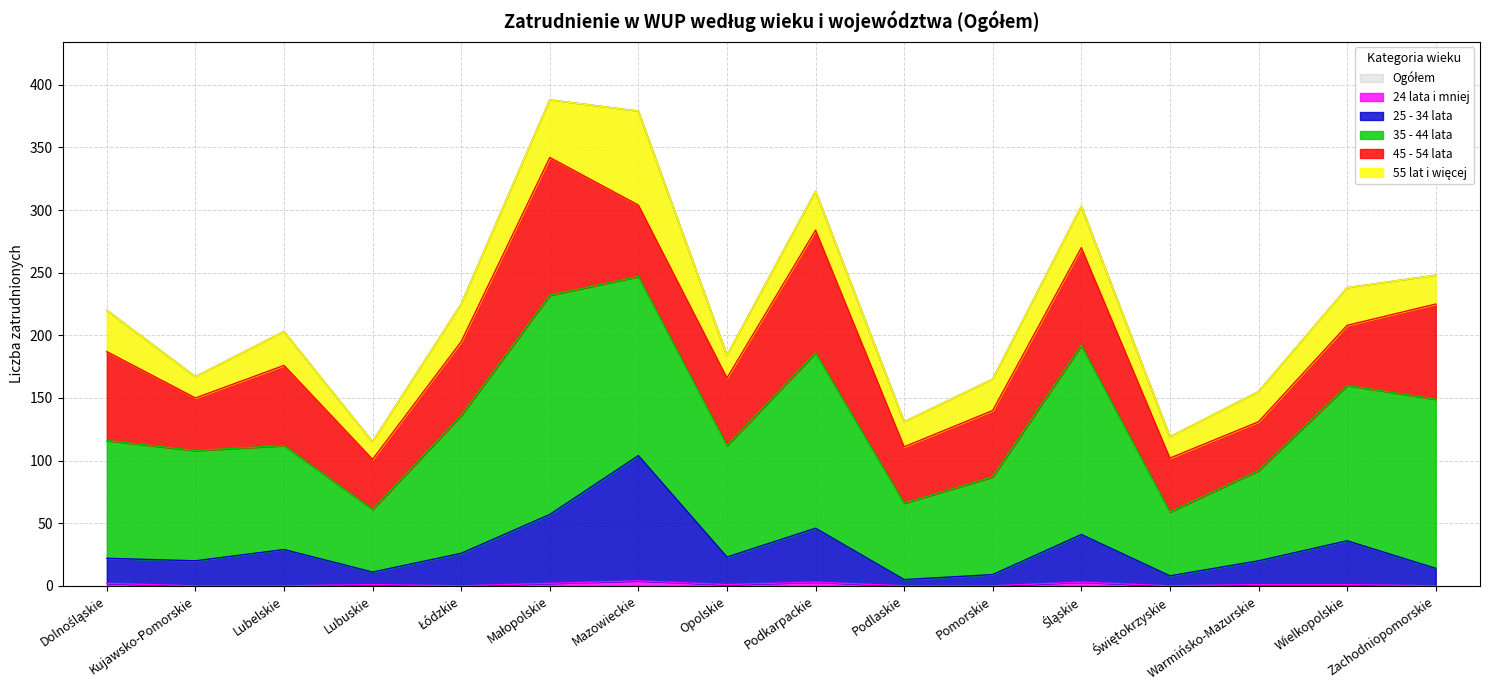

The 24 lata i mniej series shows 0 at Podlaskie. True or false?

True